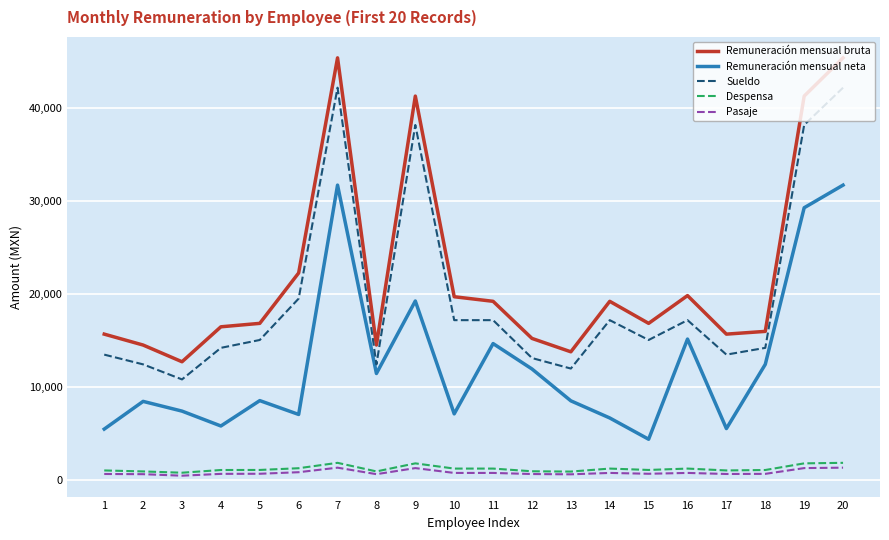

True or false: Pasaje has more than 2 points higher than both neighbors.

True